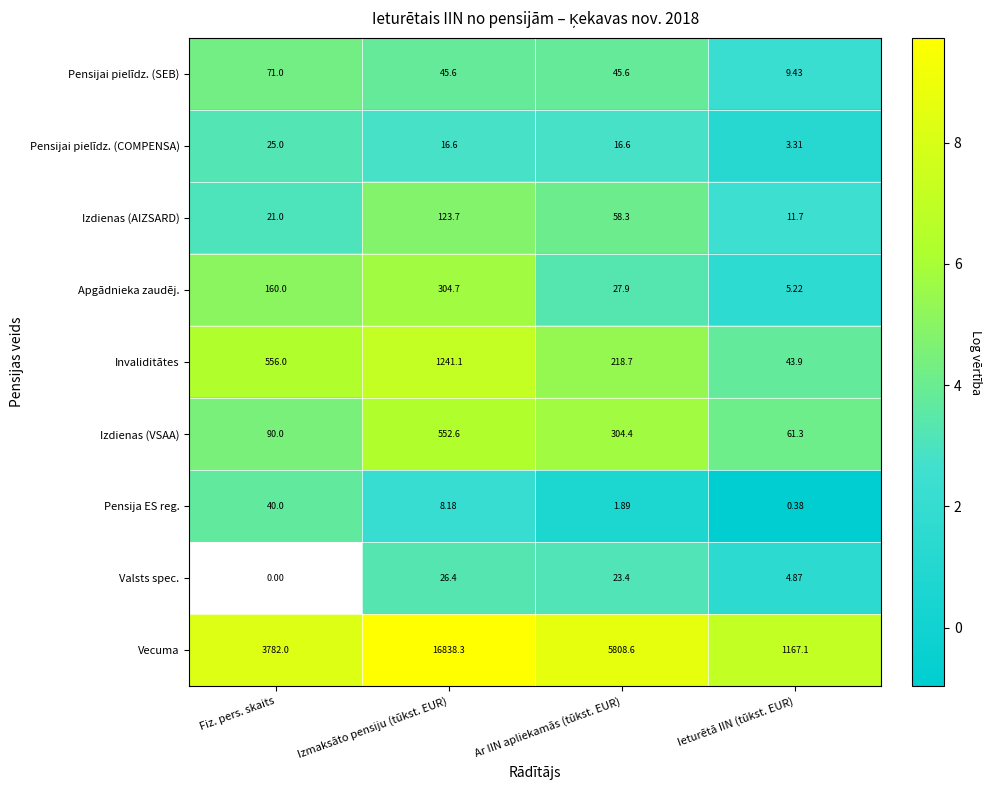

Rank the series at Ar IIN apliekamās (tūkst. EUR) from highest to lowest value.

Vecuma, Izdienas (VSAA), Invaliditātes, Izdienas (AIZSARD), Pensijai pielīdz. (SEB), Apgādnieka zaudēj., Valsts spec., Pensijai pielīdz. (COMPENSA), Pensija ES reg.